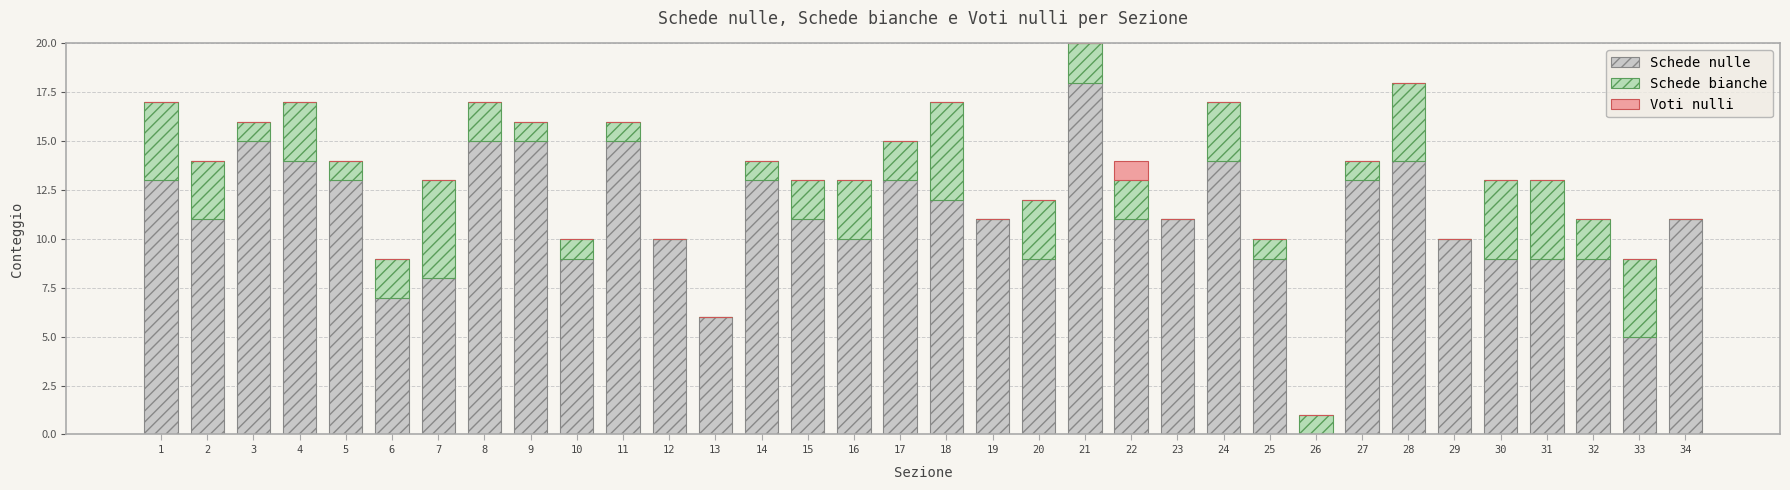

True or false: Schede bianche has a value of 0 at 11.

False